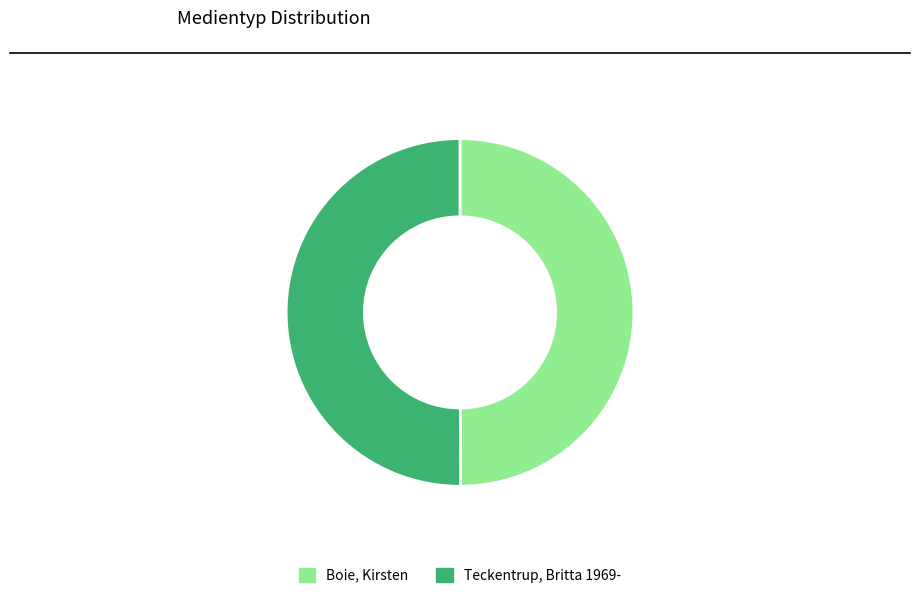

Is the sum of Boie, Kirsten and Teckentrup, Britta 1969- greater than half?

Yes